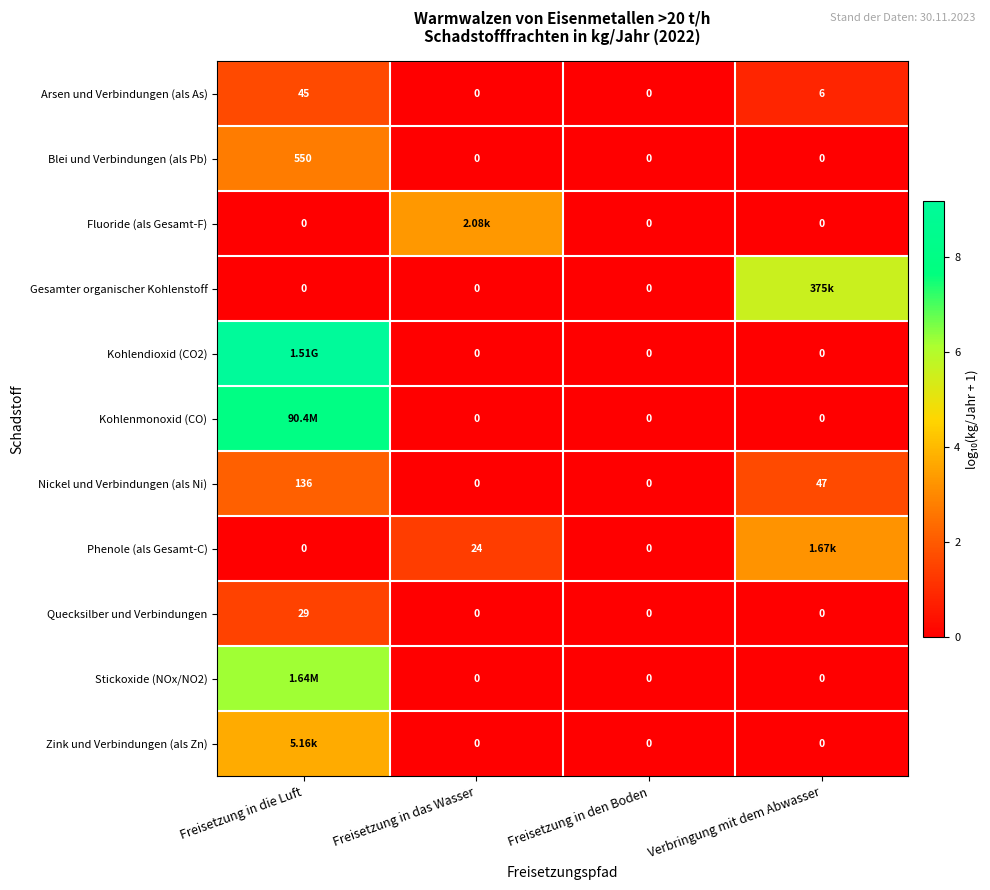

Where is Nickel und Verbindungen (als Ni) nearest to the value 68?

Verbringung mit dem Abwasser